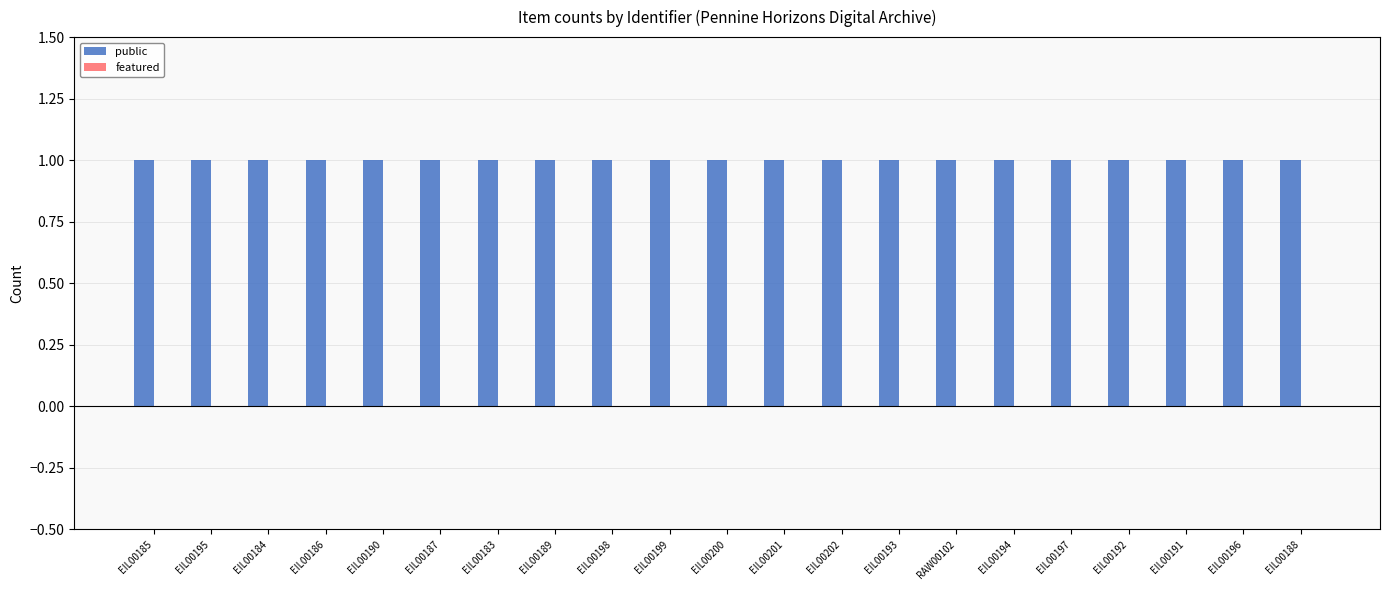

What is the spread (max minus min) of values at EIL00184?

1